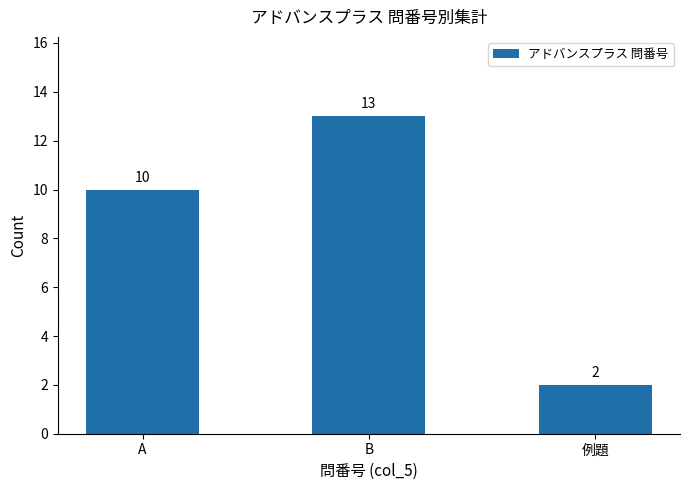

The value at A is 10. True or false?

True